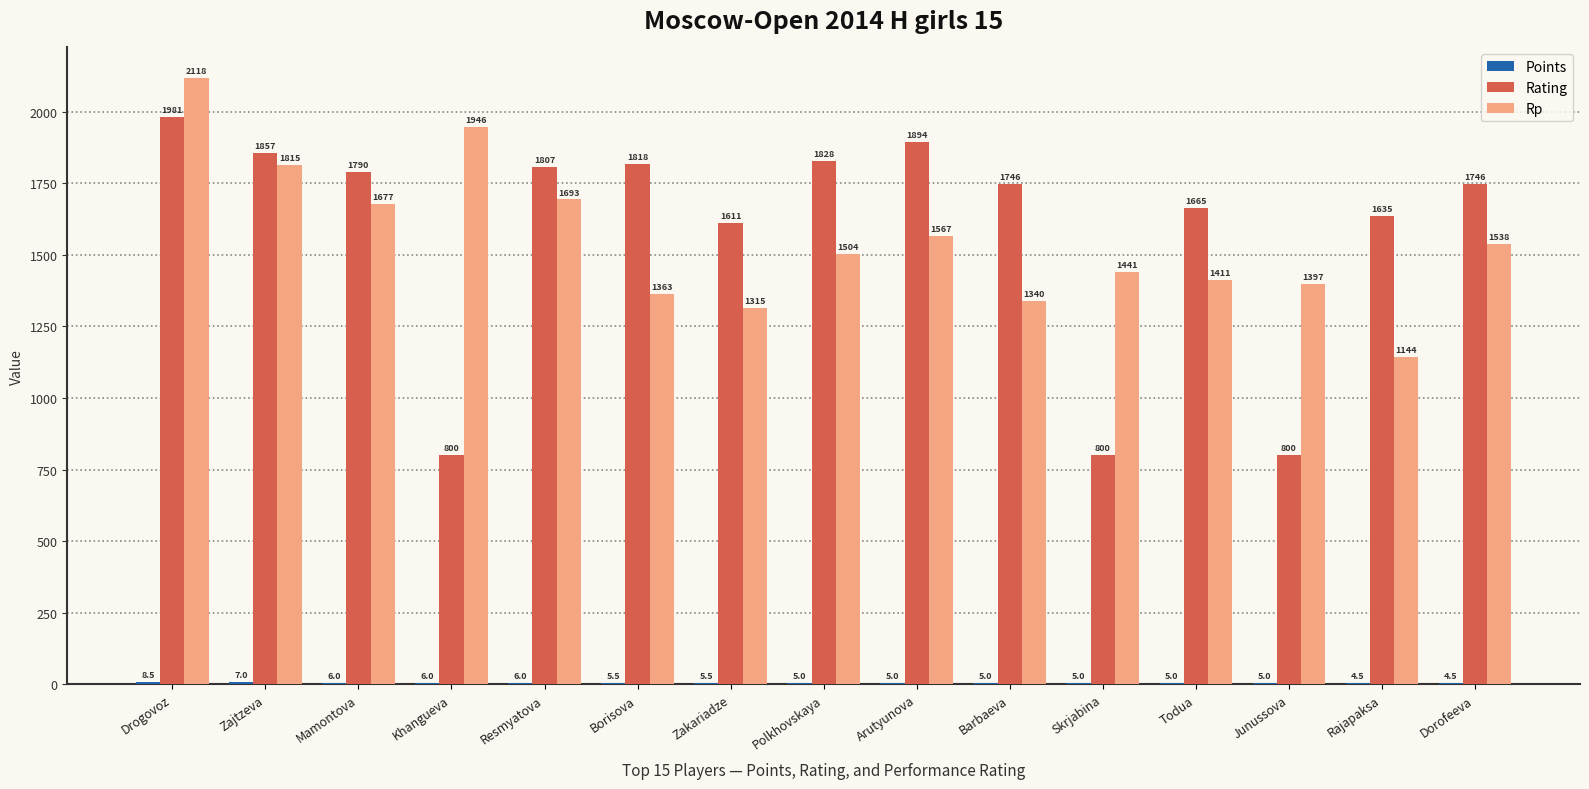

What is the highest value of the Rp series?

2118.0